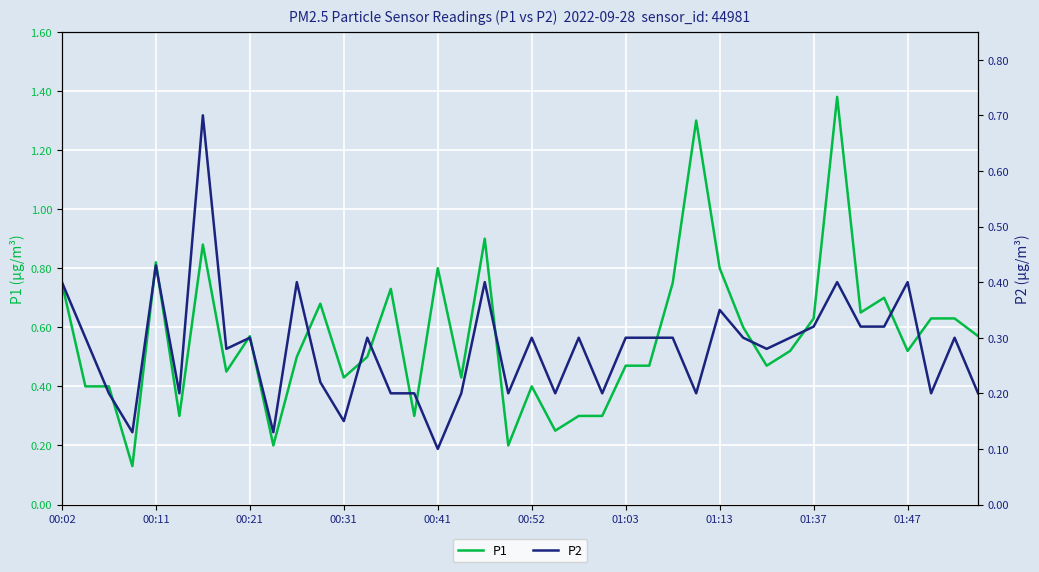

What is the value of the P1 point at the 34th from the left?

1.4